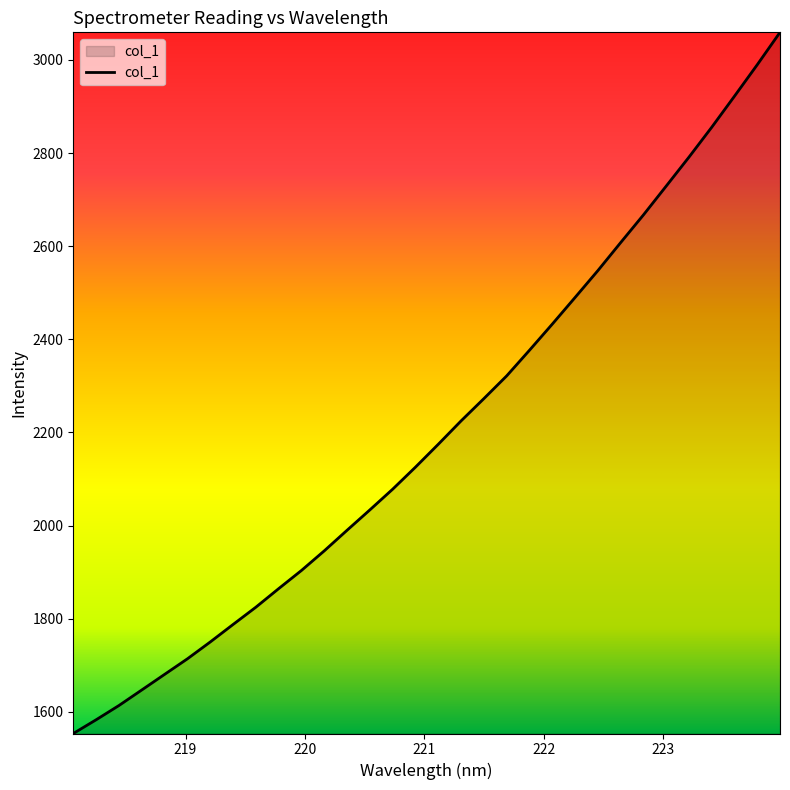

What is the greatest value displayed?

3059.1